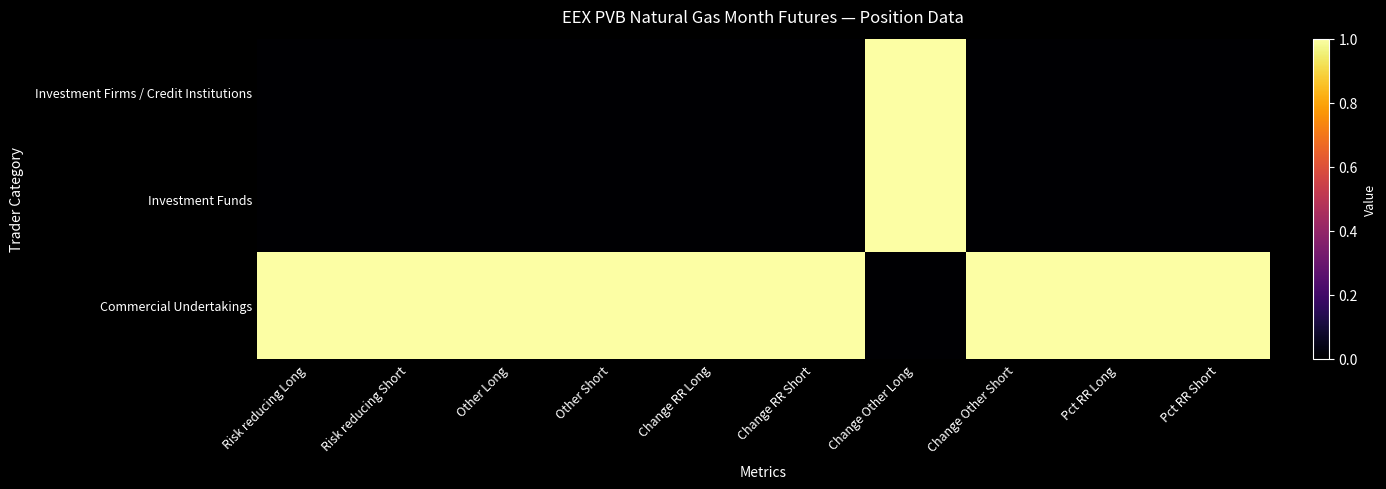

Reading left to right, extract all data points from this chart.

Investment Firms / Credit Institutions: Risk reducing Long=0	Risk reducing Short=0	Other Long=0	Other Short=0	Change RR Long=0	Change RR Short=0	Change Other Long=1	Change Other Short=0	Pct RR Long=0	Pct RR Short=0
Investment Funds: Risk reducing Long=0	Risk reducing Short=0	Other Long=0	Other Short=0	Change RR Long=0	Change RR Short=0	Change Other Long=1	Change Other Short=0	Pct RR Long=0	Pct RR Short=0
Commercial Undertakings: Risk reducing Long=1	Risk reducing Short=1	Other Long=1	Other Short=1	Change RR Long=1	Change RR Short=1	Change Other Long=0	Change Other Short=1	Pct RR Long=1	Pct RR Short=1